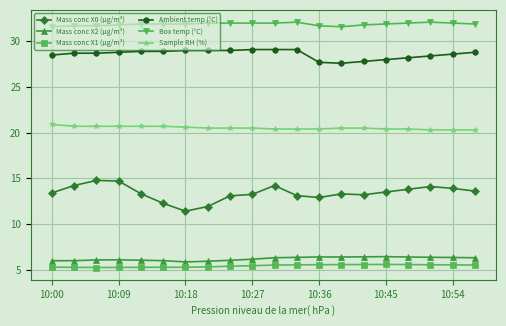

Which series has the largest total across all categories?

Box temp (°C)